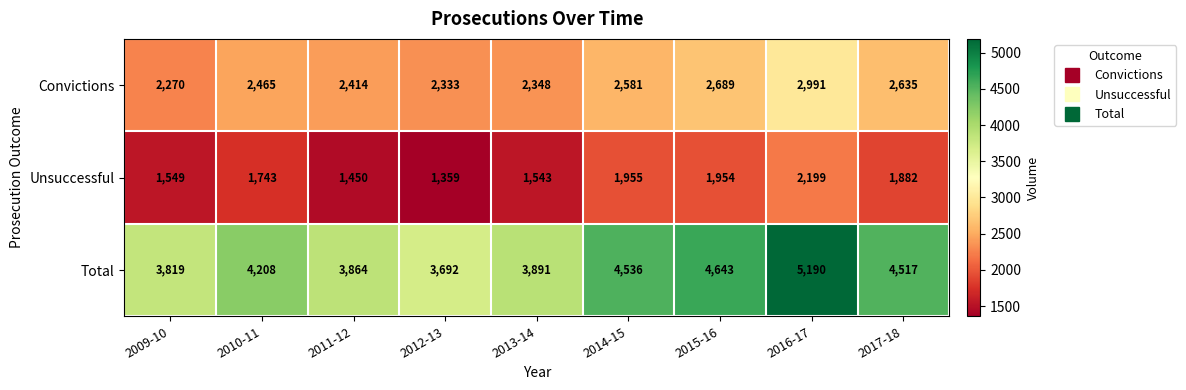

Which series has the largest total across all categories?

Total